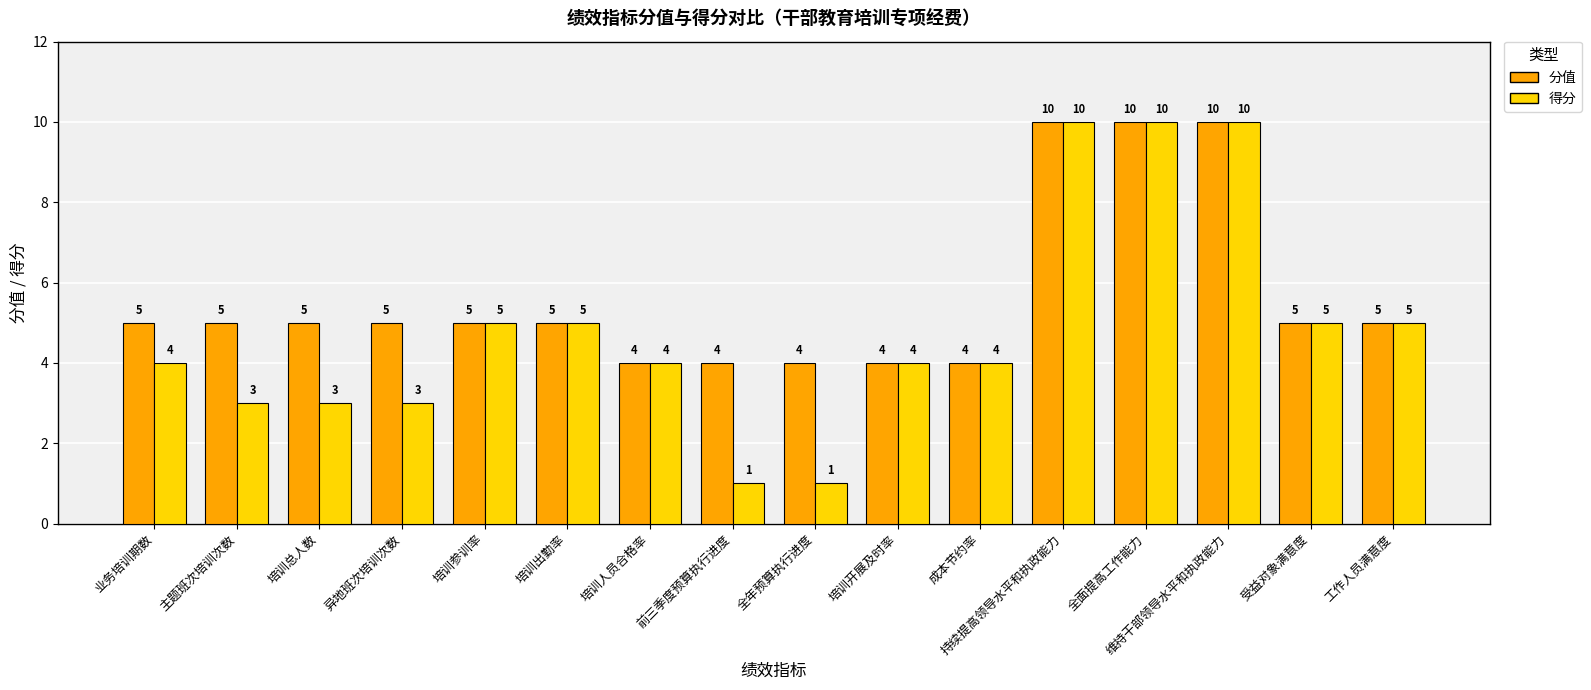

What is the minimum value for 分值?

4